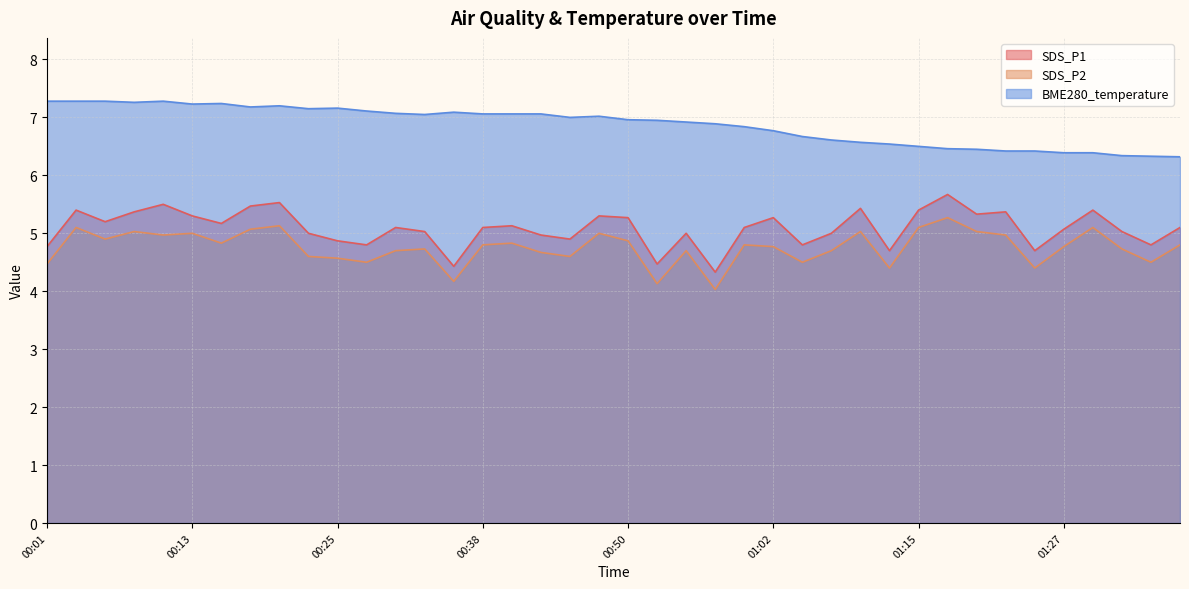

The value of SDS_P2 at 00:03 is 7.5. True or false?

False